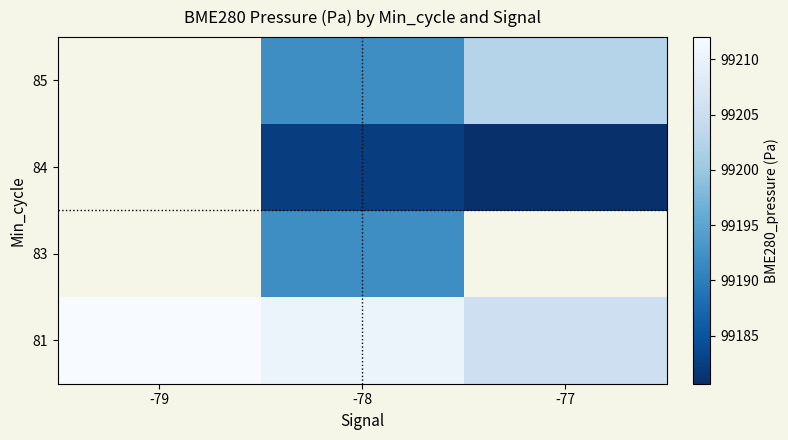

True or false: 83 has a value of 99191.9 at -78.

True